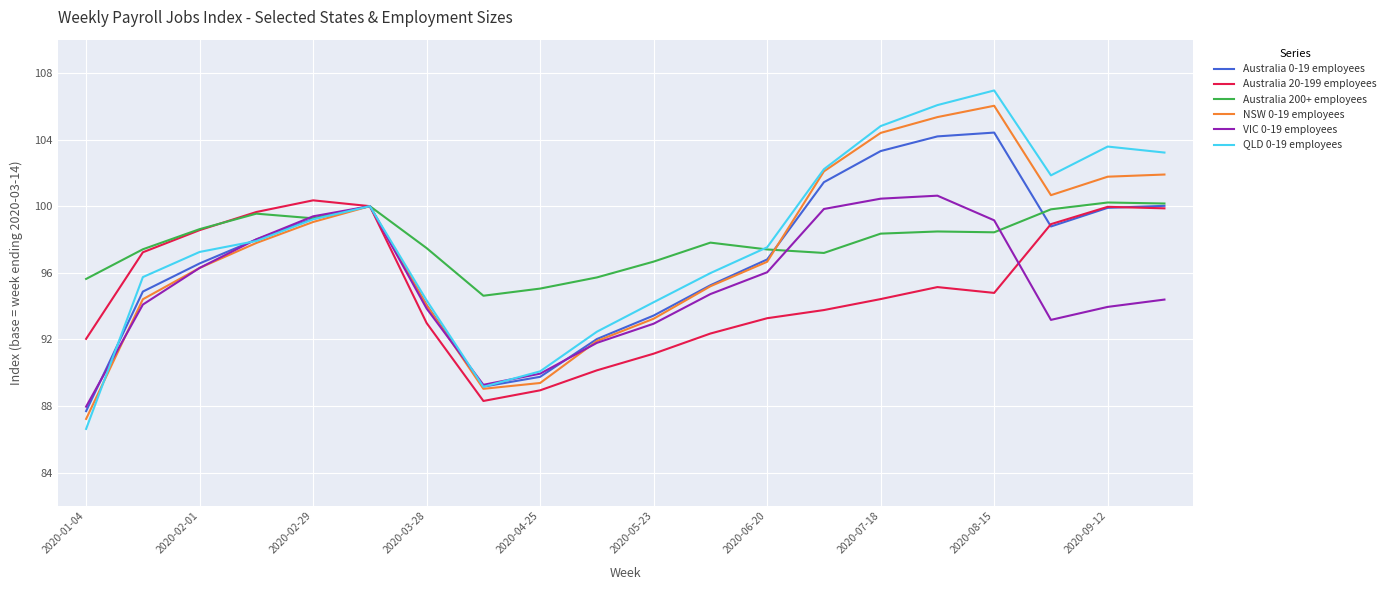

What is the minimum value shown in the chart?

86.6